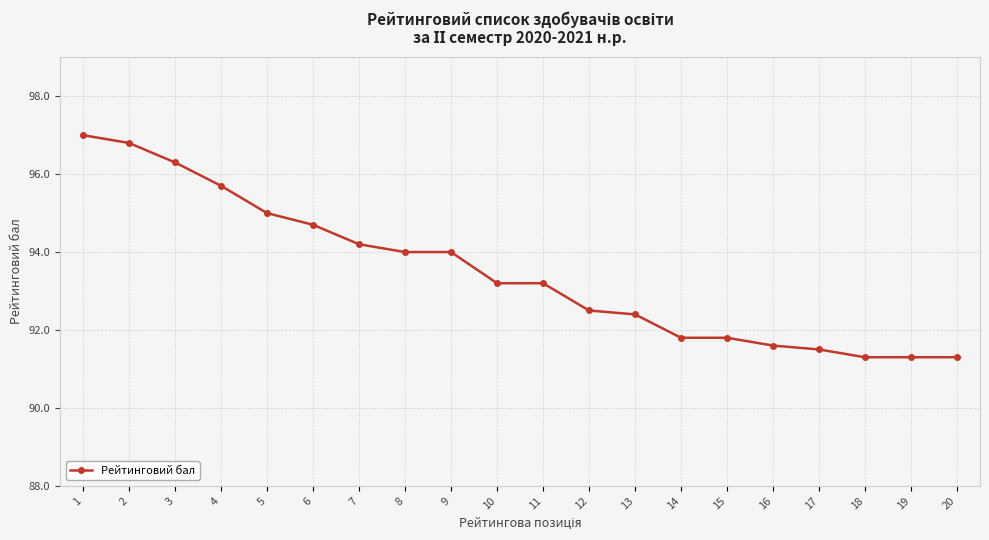

Approximately how many times larger is the value at 4 compared to 6?

1.0